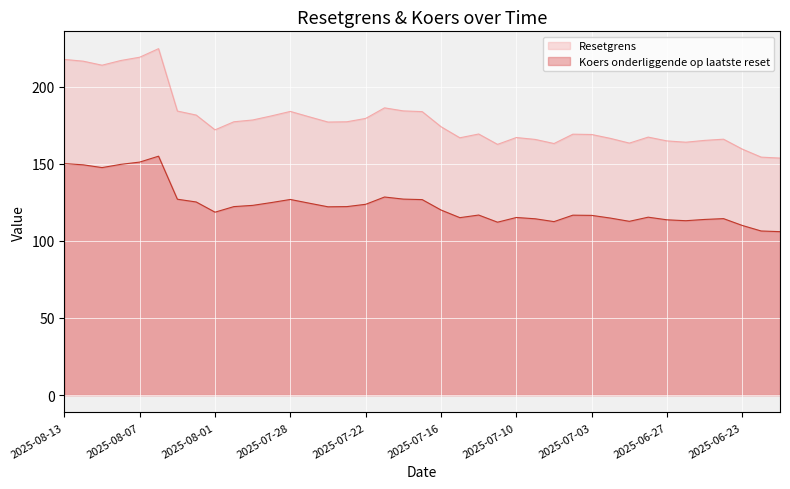

True or false: Koers onderliggende op laatste reset and Resetgrens cross at least once.

False